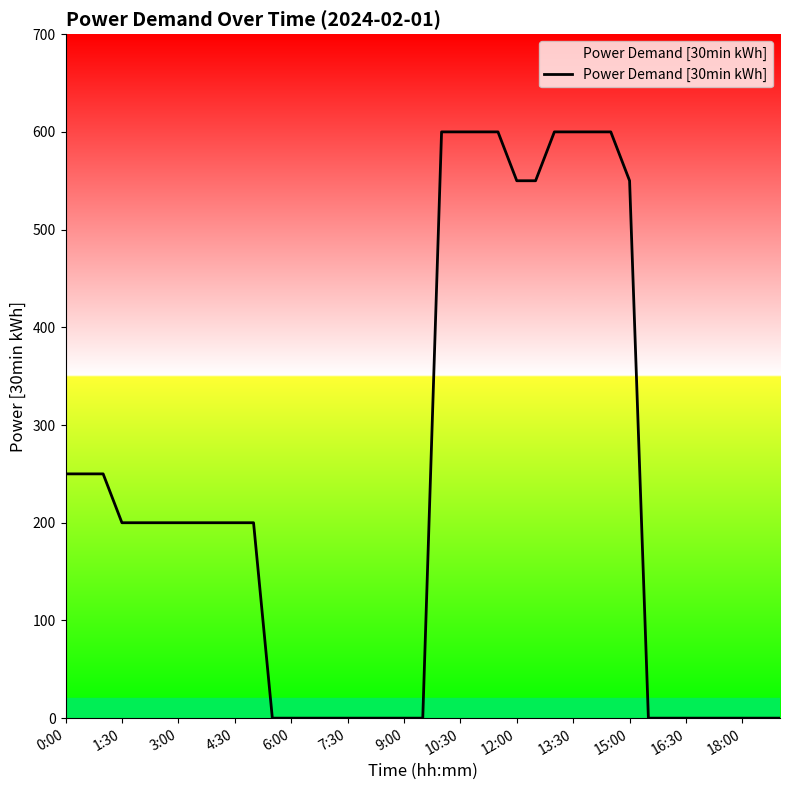

What is the maximum value shown in the chart?

600